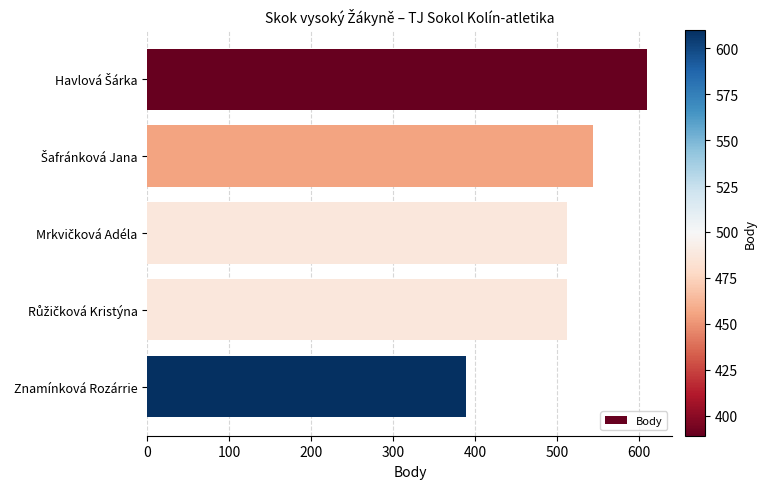

What value does the data have at Znamínková Rozárrie?

389